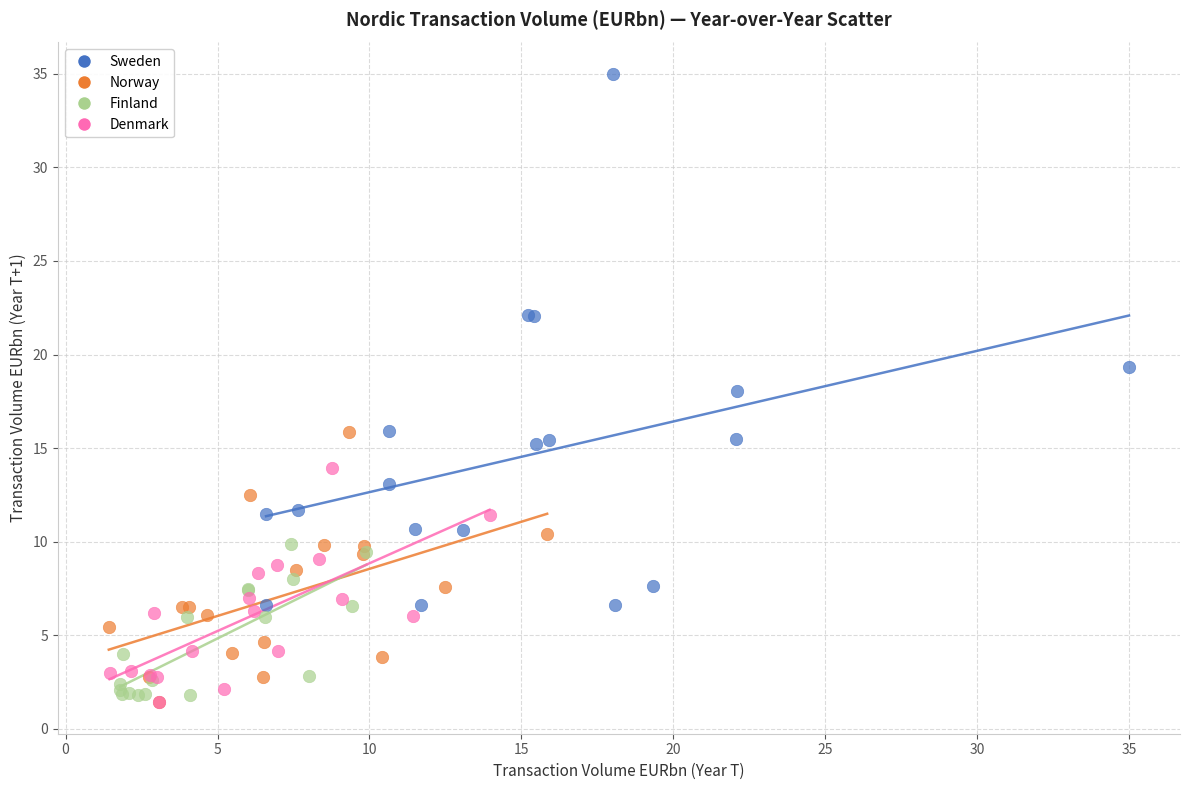

Which series reaches the maximum Y coordinate?

Sweden